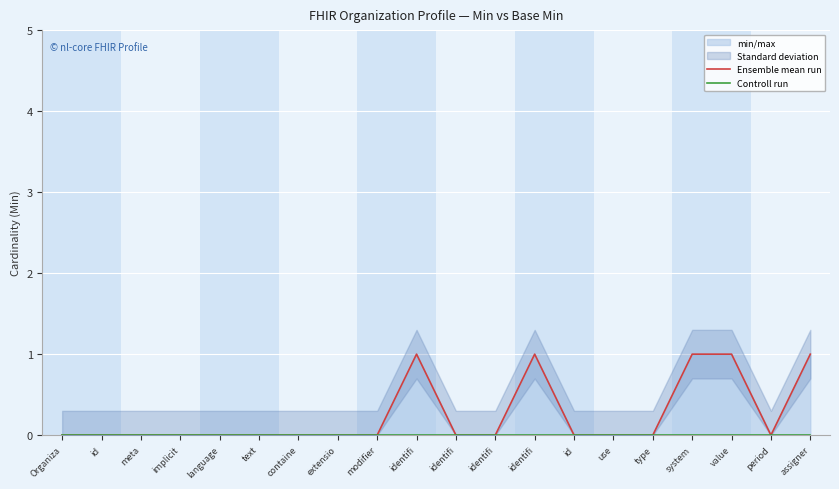

Is it true that Ensemble mean run equals 0 at period?

True